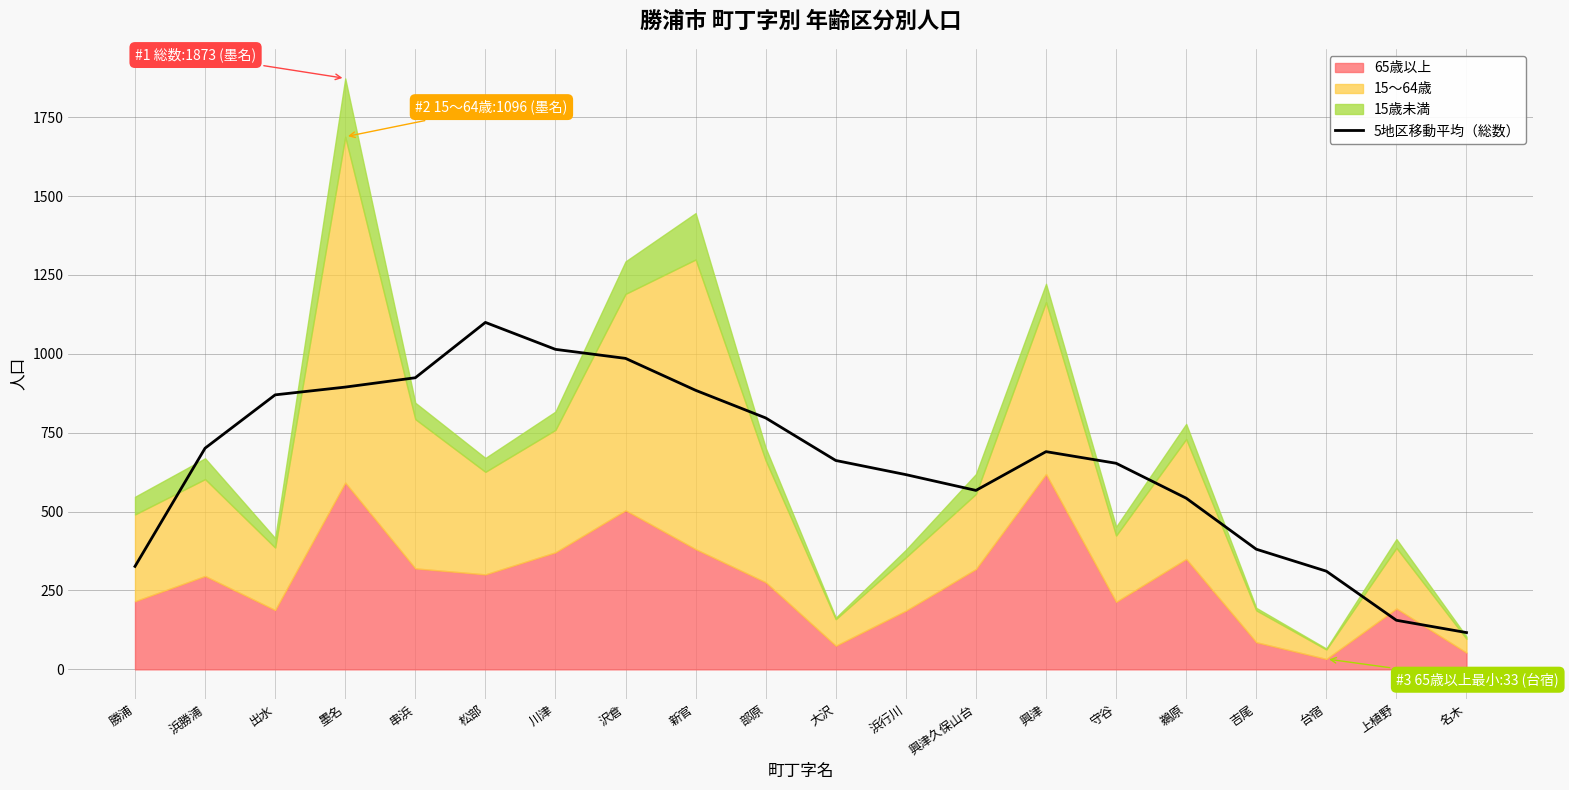

Is it true that 5地区移動平均（総数） equals 653.2 at 守谷?

True